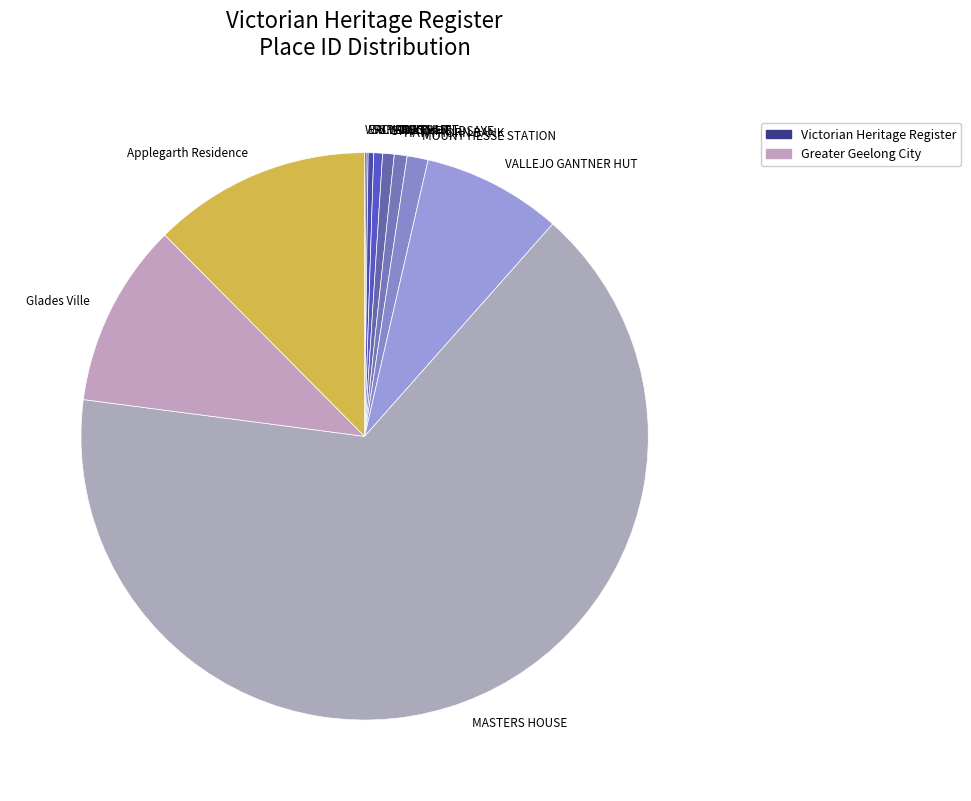

Approximately how many times larger is the value at HAWTHORN BANK compared to Applegarth Residence?

0.1